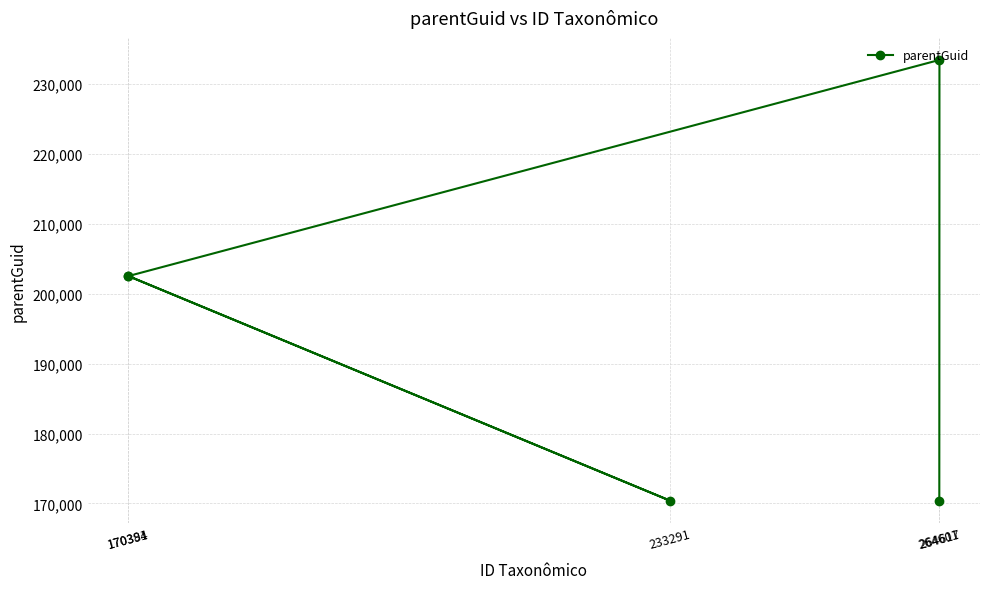

What is the average value?

195874